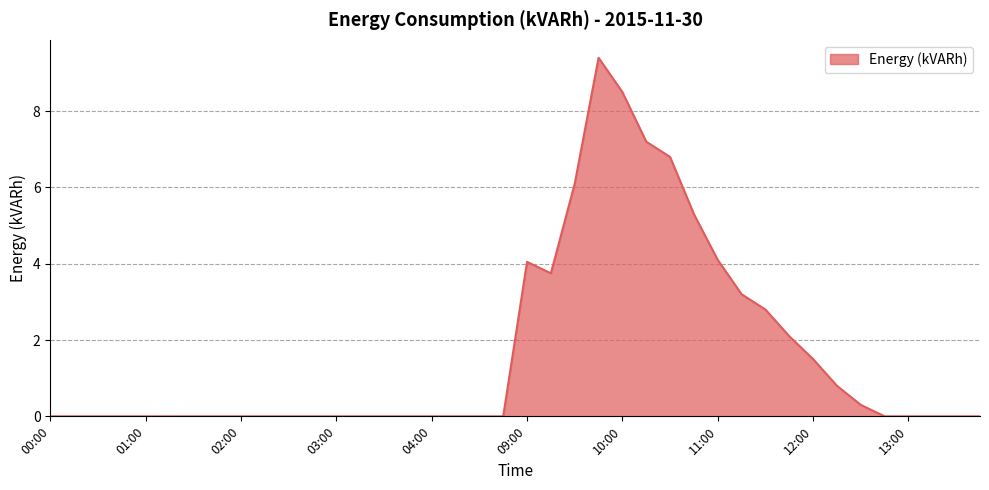

What is the maximum value shown in the chart?

9.4